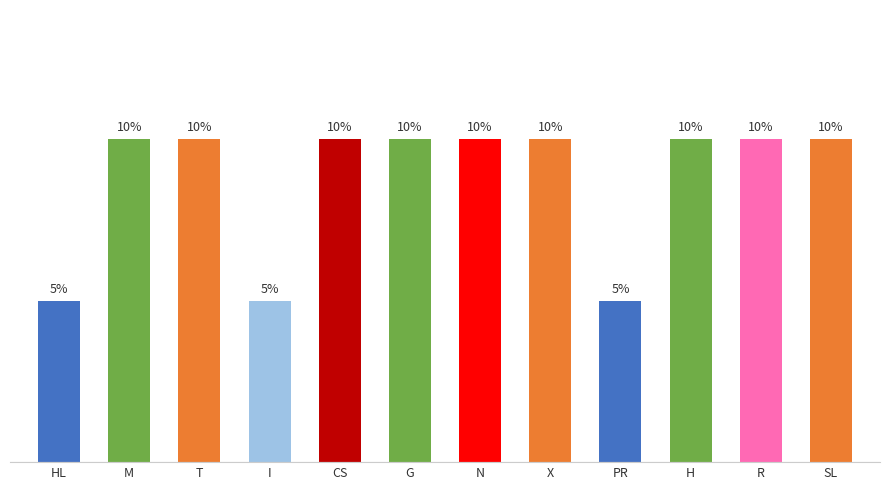

What position from the right is I?

9